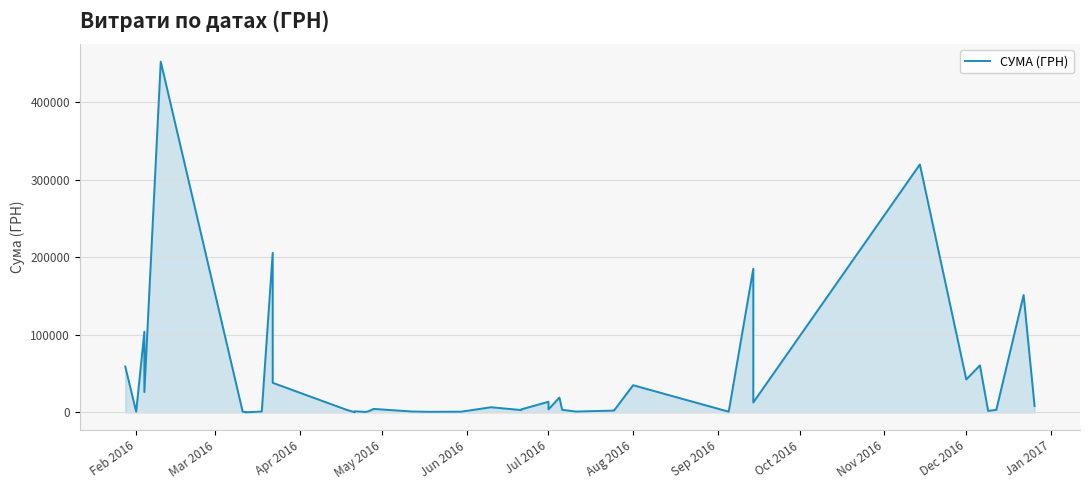

True or false: the data shows 76981.0 at 38.

False